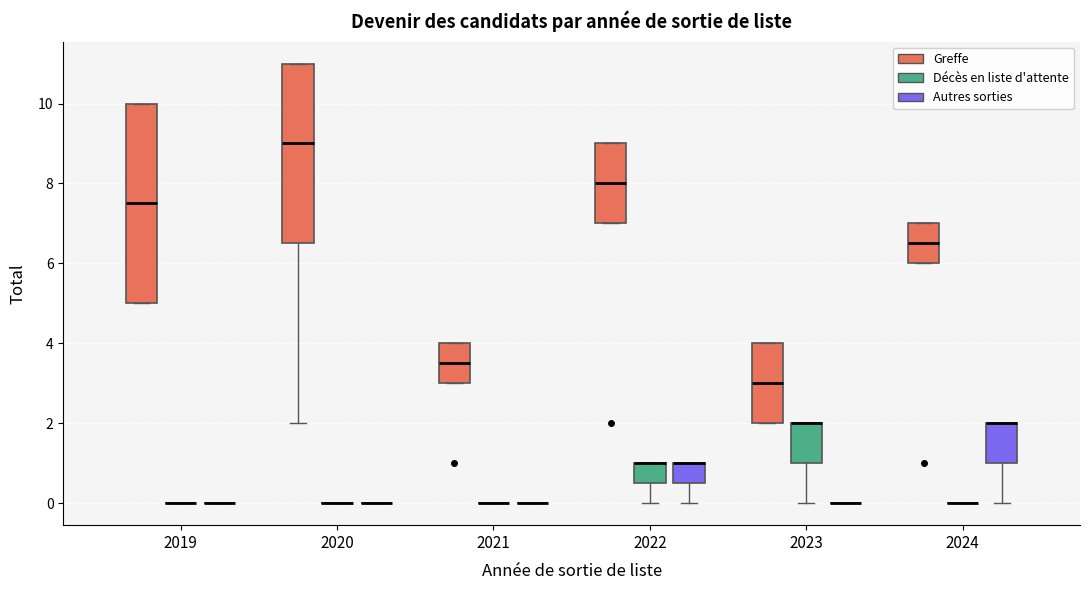

Reading left to right, transcribe this box plot: for each box, give where its median line is, the range the box spans, and where its two whiskers end, as read against the y-axis. The values are not printed on the chart, so give them approximately, as read against the axis.

2019 (Greffe): median 7.6, box 5.0 to 10.0, whiskers 5.0 to 10.0
2019 (Décès en liste d'attente): box collapsed to a line at 0.0, whiskers 0.0 to 0.0
2019 (Autres sorties): box collapsed to a line at 0.0, whiskers 0.0 to 0.0
2020 (Greffe): median 9.0, box 6.6 to 11.0, whiskers 2.0 to 11.0
2020 (Décès en liste d'attente): box collapsed to a line at 0.0, whiskers 0.0 to 0.0
2020 (Autres sorties): box collapsed to a line at 0.0, whiskers 0.0 to 0.0
2021 (Greffe): median 3.6, box 3.0 to 4.0, whiskers 3.0 to 4.0
2021 (Décès en liste d'attente): box collapsed to a line at 0.0, whiskers 0.0 to 0.0
2021 (Autres sorties): box collapsed to a line at 0.0, whiskers 0.0 to 0.0
2022 (Greffe): median 8.0, box 7.0 to 9.0, whiskers 7.0 to 9.0
2022 (Décès en liste d'attente): median 1.0 (drawn on the box's upper edge), box 0.6 to 1.0, whiskers 0.0 to 1.0
2022 (Autres sorties): median 1.0 (drawn on the box's upper edge), box 0.6 to 1.0, whiskers 0.0 to 1.0
2023 (Greffe): median 3.0, box 2.0 to 4.0, whiskers 2.0 to 4.0
2023 (Décès en liste d'attente): median 2.0 (drawn on the box's upper edge), box 1.0 to 2.0, whiskers 0.0 to 2.0
2023 (Autres sorties): box collapsed to a line at 0.0, whiskers 0.0 to 0.0
2024 (Greffe): median 6.6, box 6.0 to 7.0, whiskers 6.0 to 7.0
2024 (Décès en liste d'attente): box collapsed to a line at 0.0, whiskers 0.0 to 0.0
2024 (Autres sorties): median 2.0 (drawn on the box's upper edge), box 1.0 to 2.0, whiskers 0.0 to 2.0